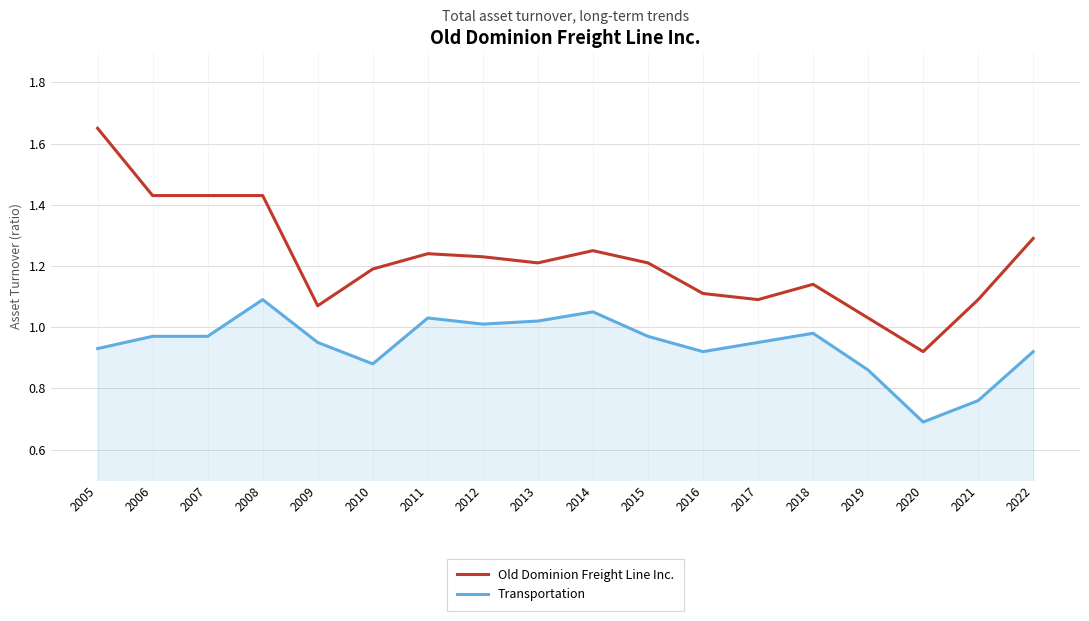

At how many categories does at least one series exceed 1?

17